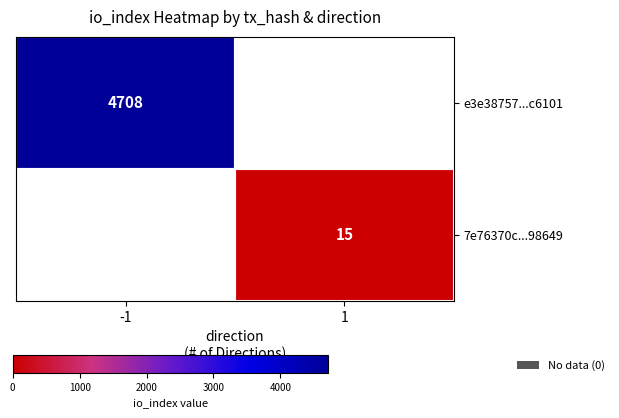

The value of 7e76370c...98649 at 1 is 7. True or false?

False